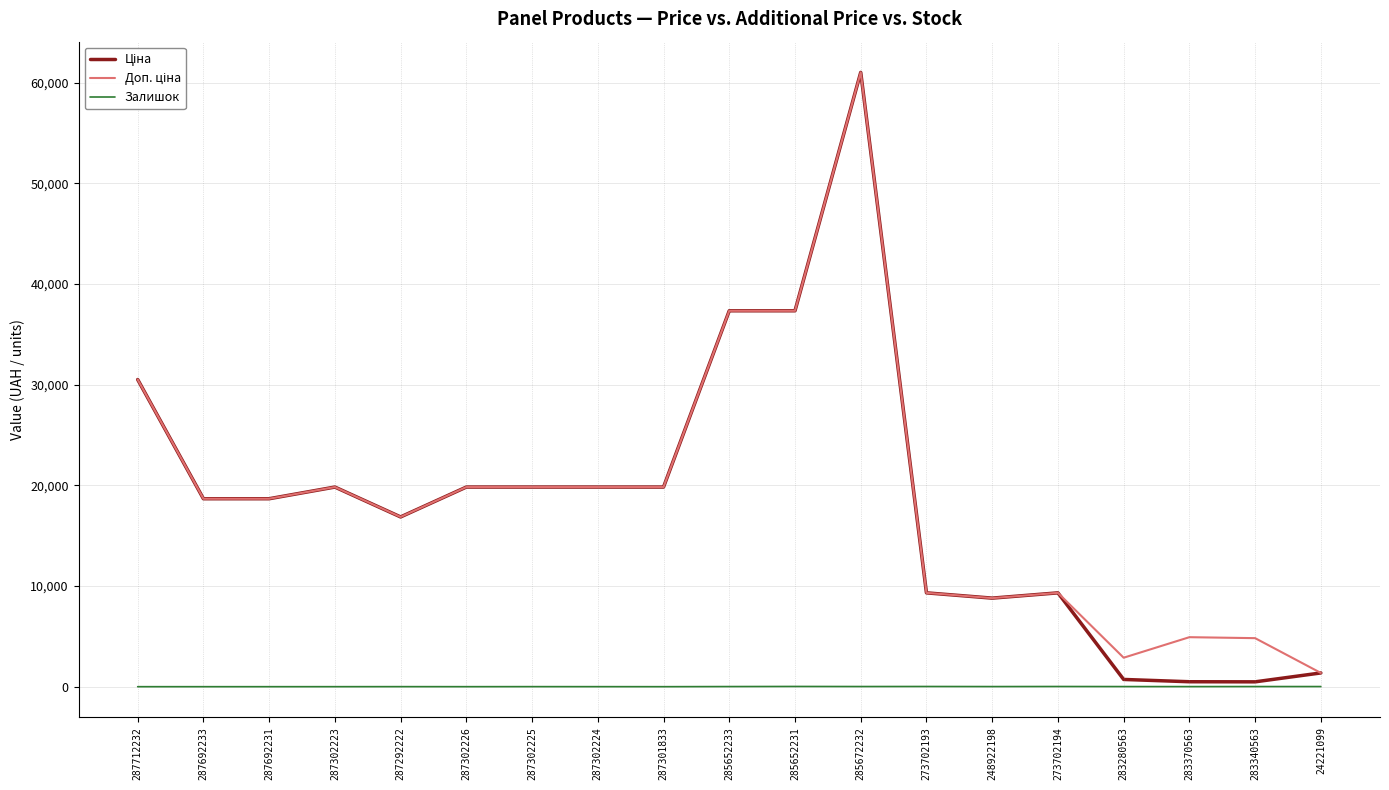

What is the maximum value shown in the chart?

61024.7